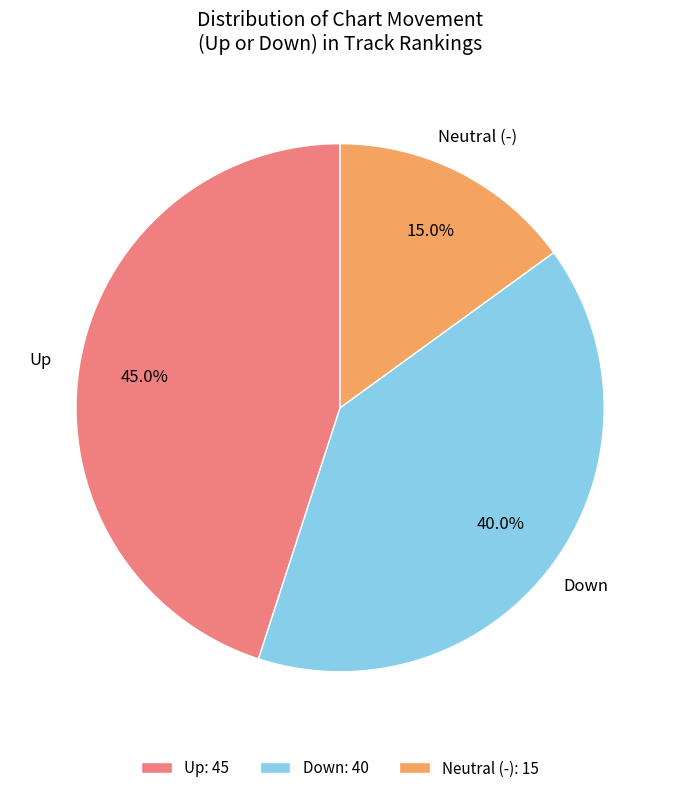

Between Up: 45 and Down: 40, which is larger?

Up: 45